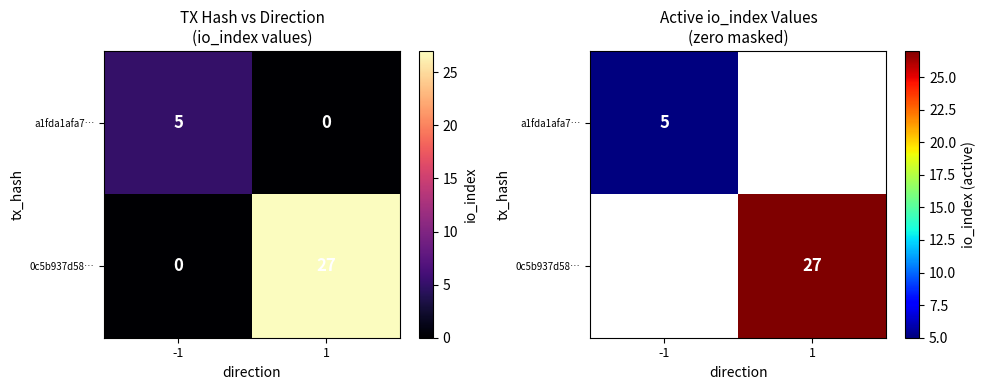

Is the value of a1fda1afa7… at -1 greater than the value of 0c5b937d58… at -1?

Yes